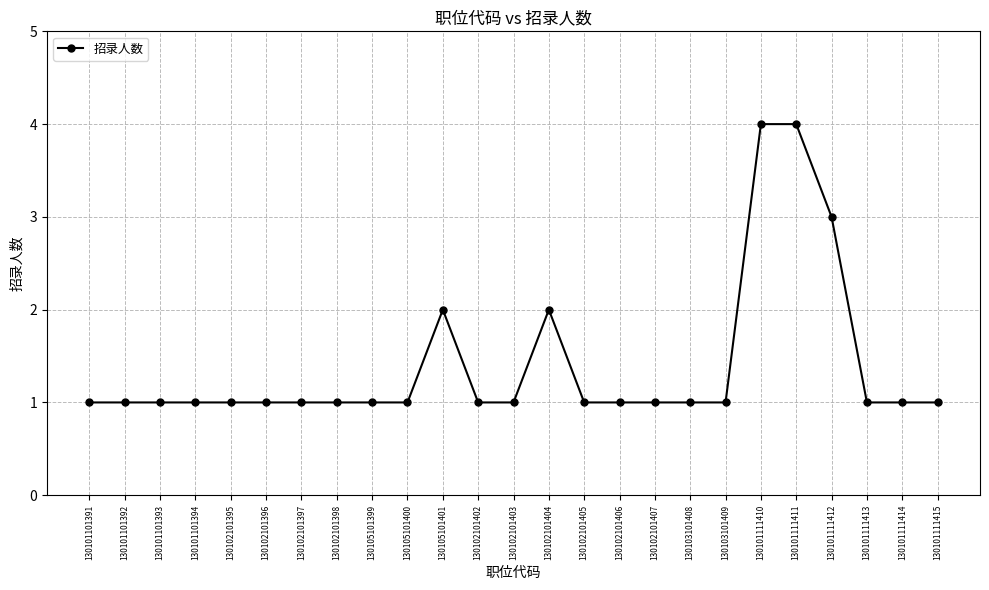

Reading left to right, what are all the values shown in this chart?

1	1	1	1	1	1	1	1	1	1	2	1	1	2	1	1	1	1	1	4	4	3	1	1	1